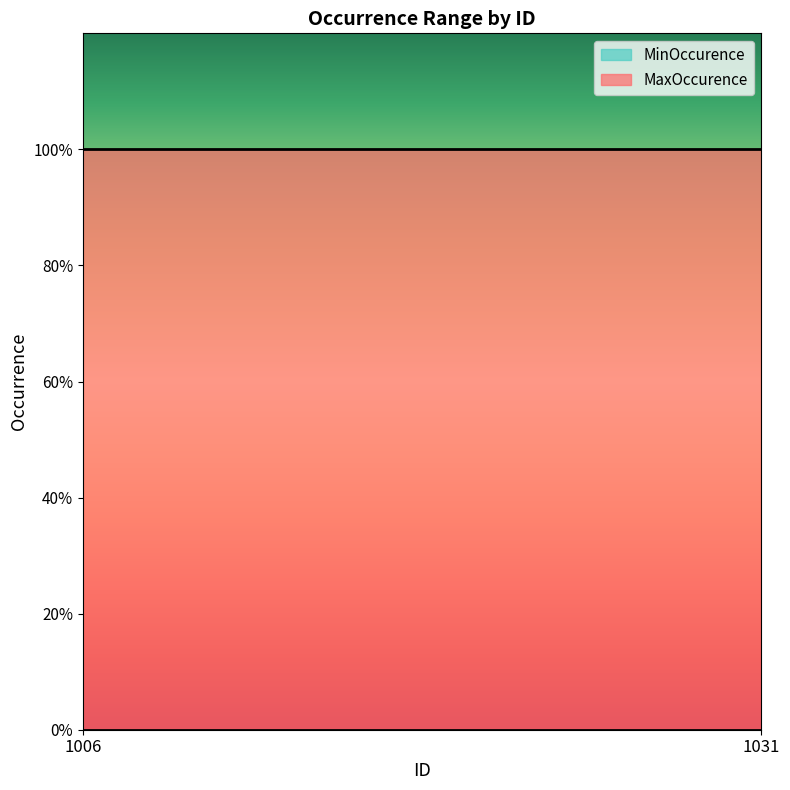

What are all the series names shown in the legend?

MinOccurence, MaxOccurence